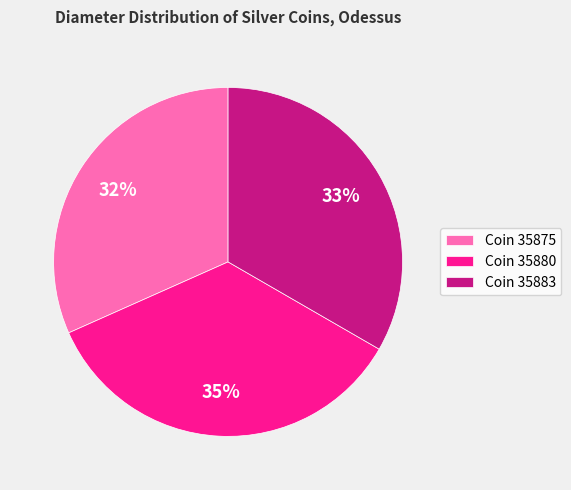

To the nearest percent, what portion does Coin 35883 represent?

33%